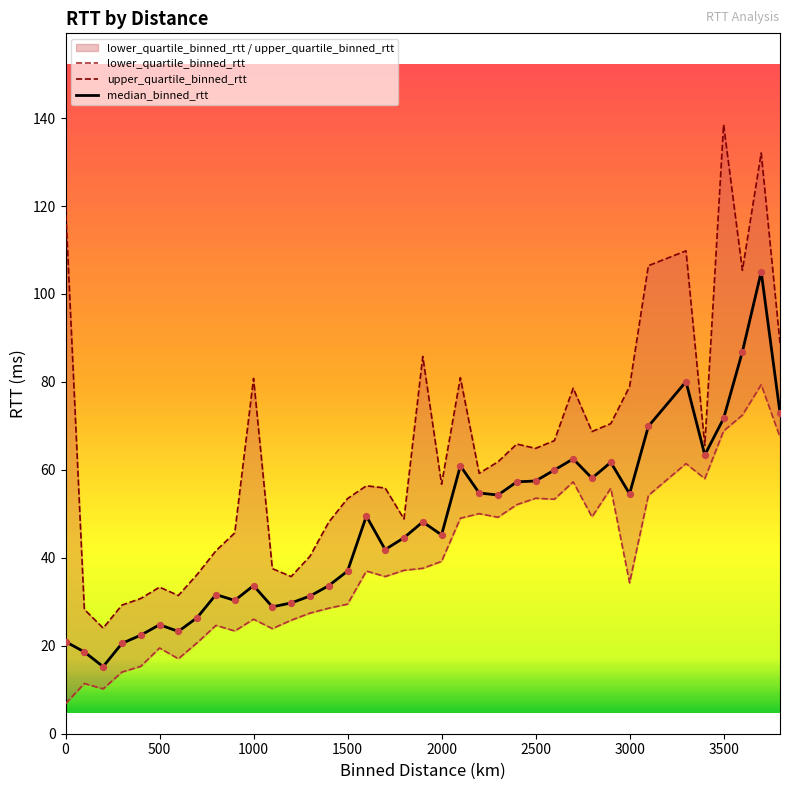

Which series has the largest total across all categories?

upper_quartile_binned_rtt